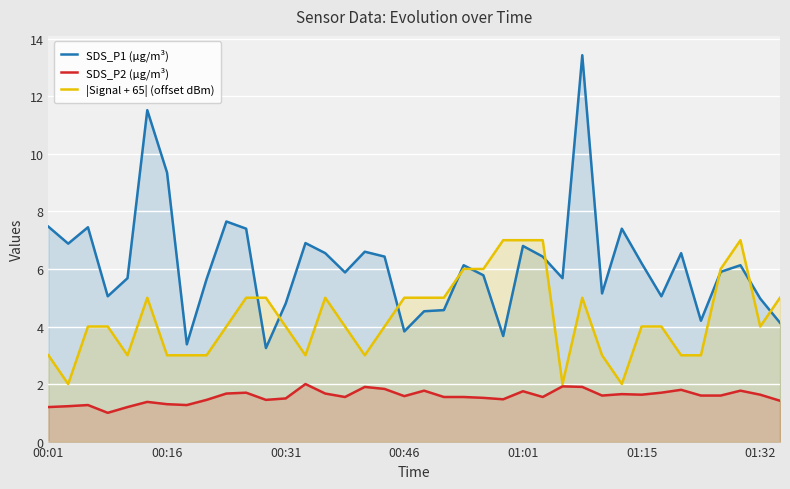

True or false: SDS_P2 (µg/m³) and SDS_P1 (µg/m³) intersect in this chart.

False